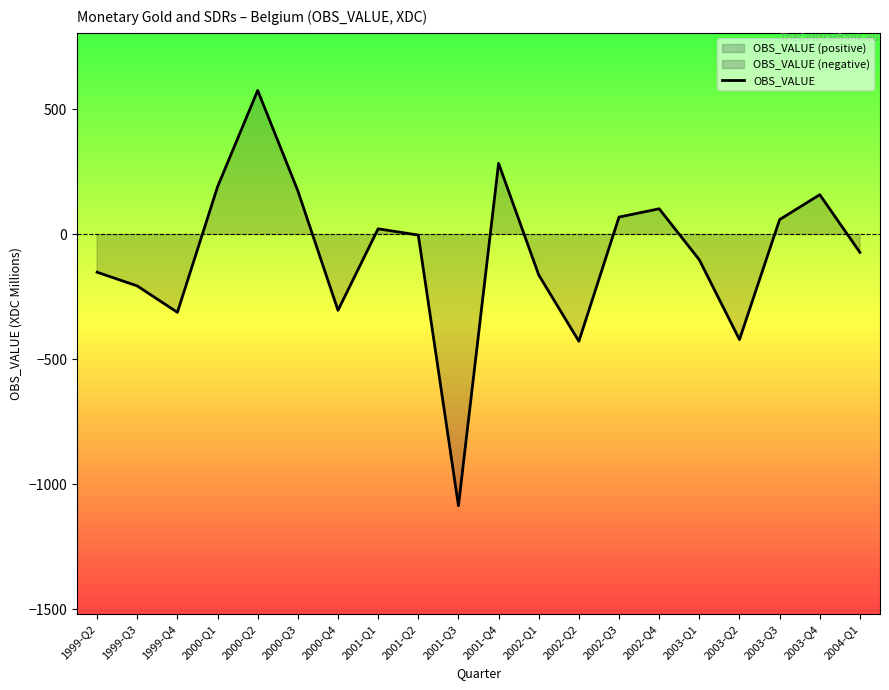

How many negative values are there?

11